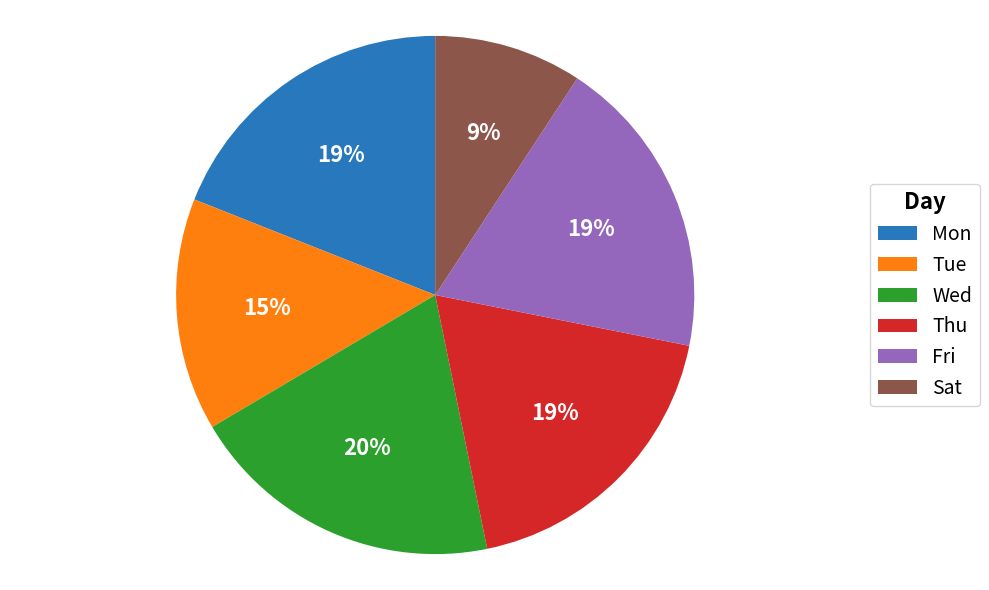

Between Thu and Wed, which is larger?

Wed